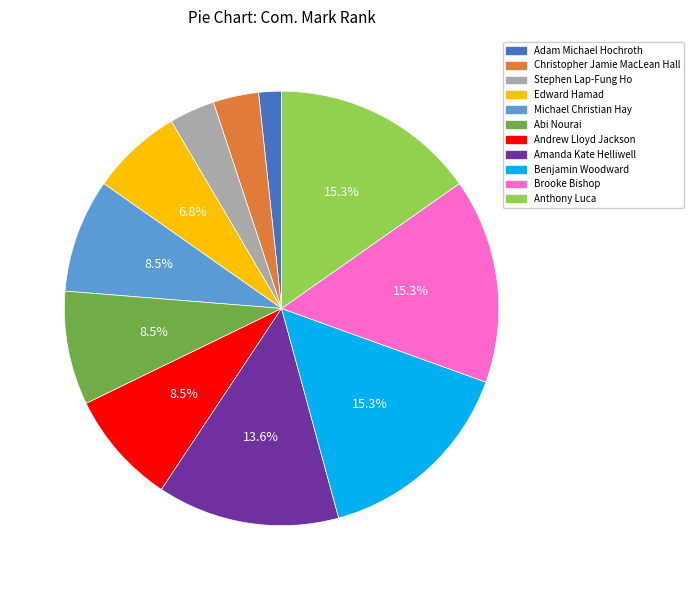

True or false: Adam Michael Hochroth accounts for 7% of the total.

False